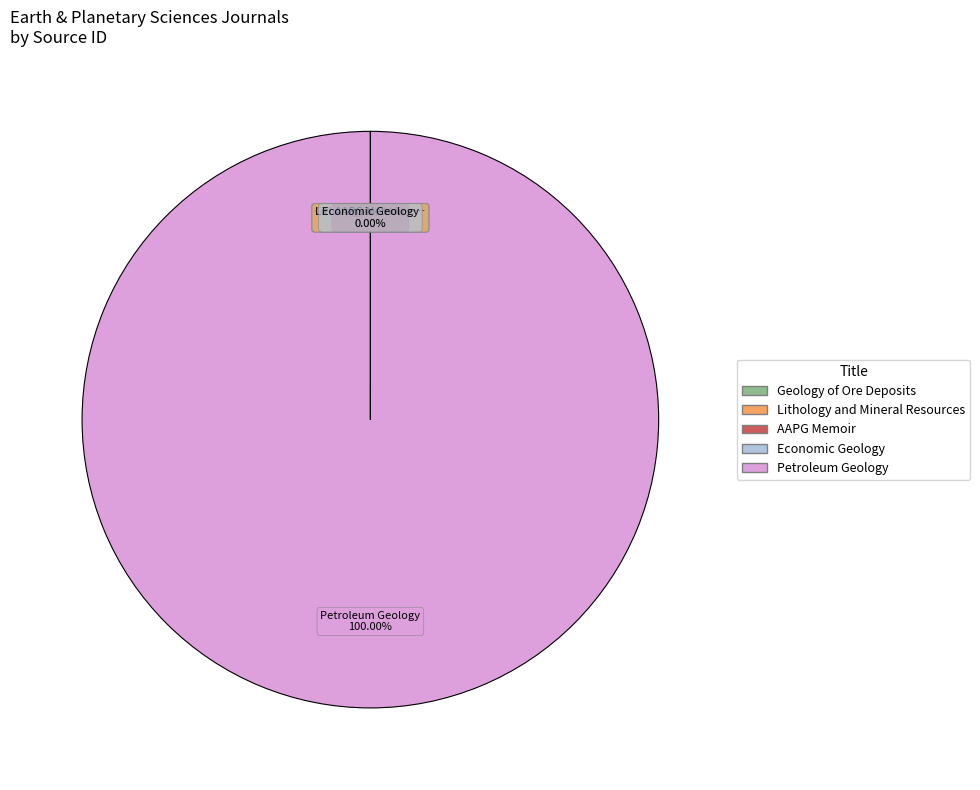

Which category accounts for the majority?

Petroleum Geology